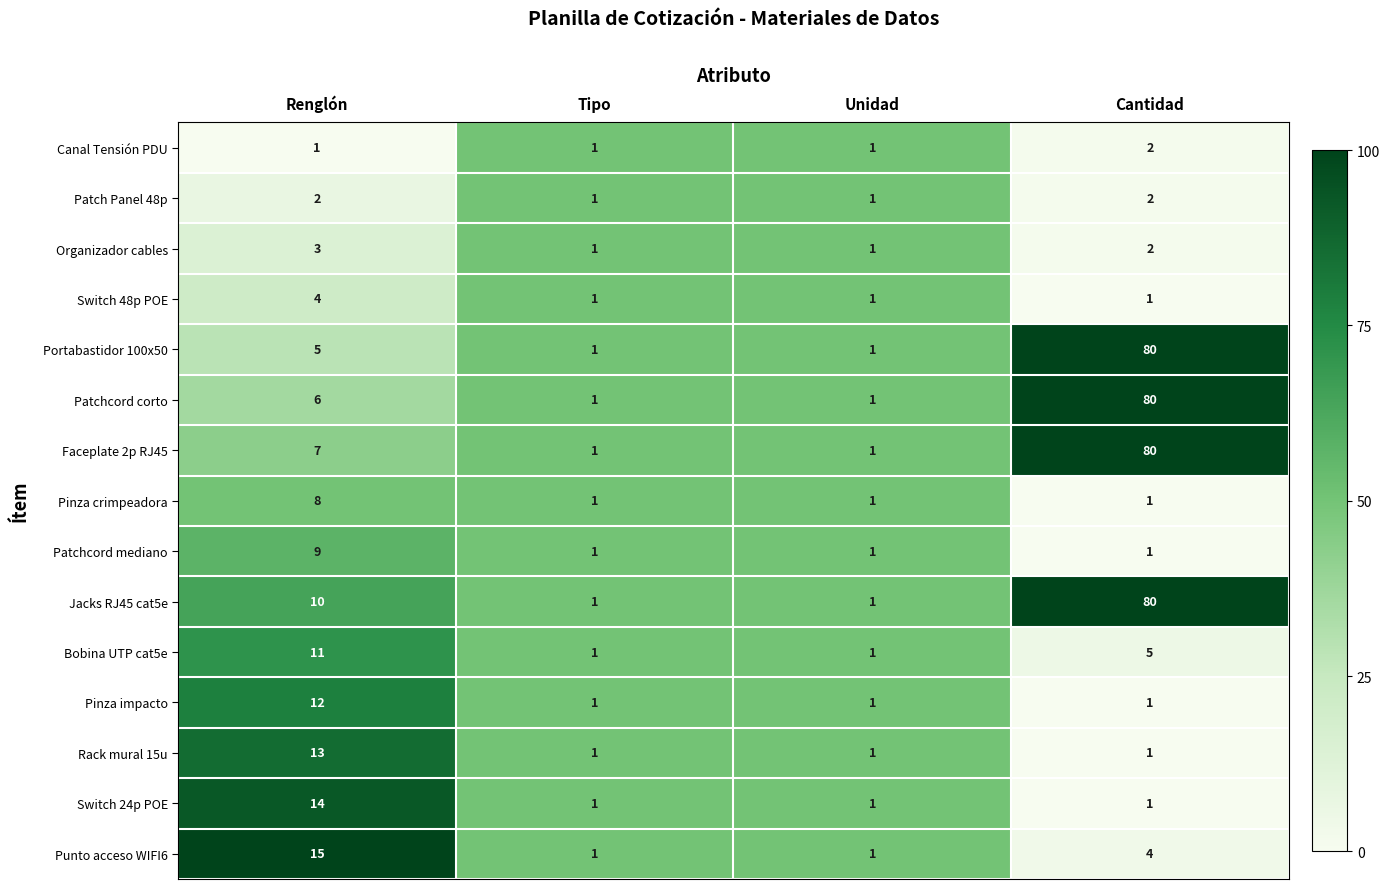

Which series changed the most between Renglón and Tipo?

Punto acceso WIFI6